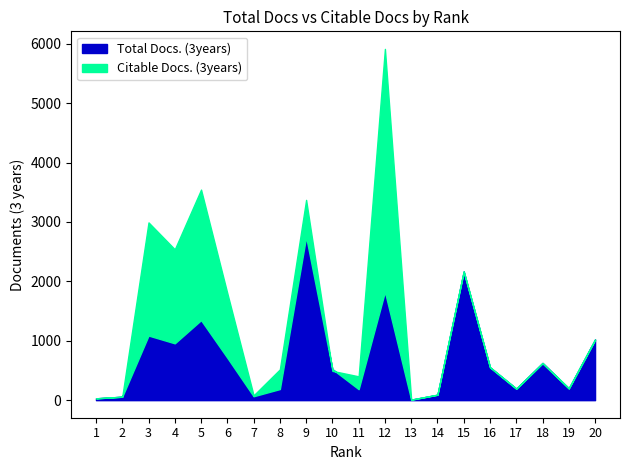

Which series has the largest total across all categories?

Citable Docs. (3years)